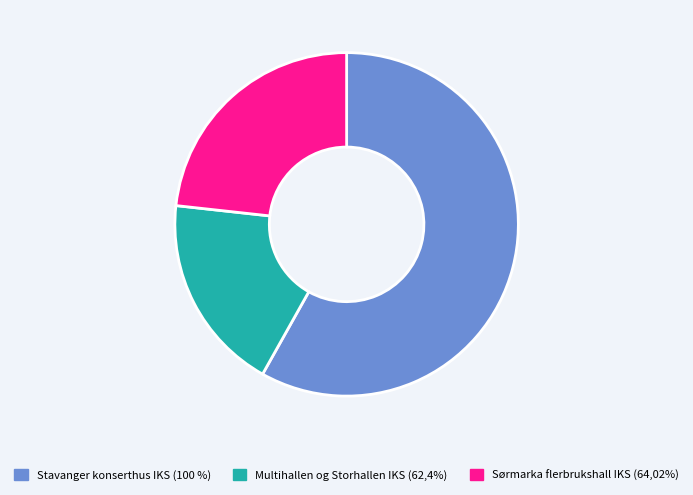

Rank the categories by value from lowest to highest.

Multihallen og Storhallen IKS (62,4%), Sørmarka flerbrukshall IKS (64,02%), Stavanger konserthus IKS (100 %)